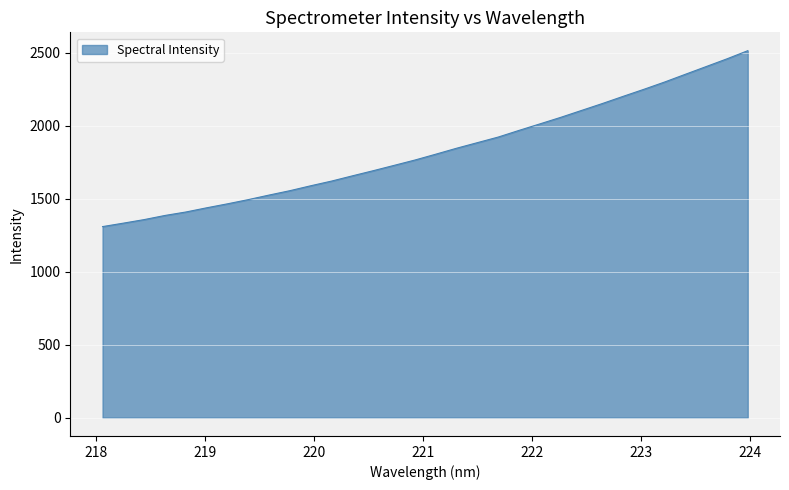

What is the difference between the maximum and minimum values?

1205.8